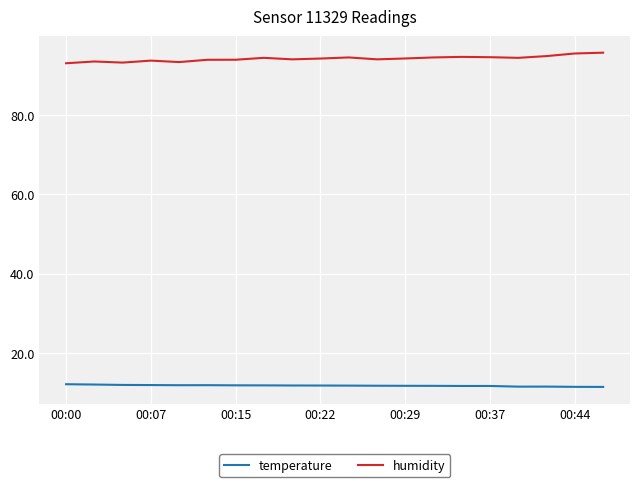

True or false: temperature and humidity cross at least once.

False